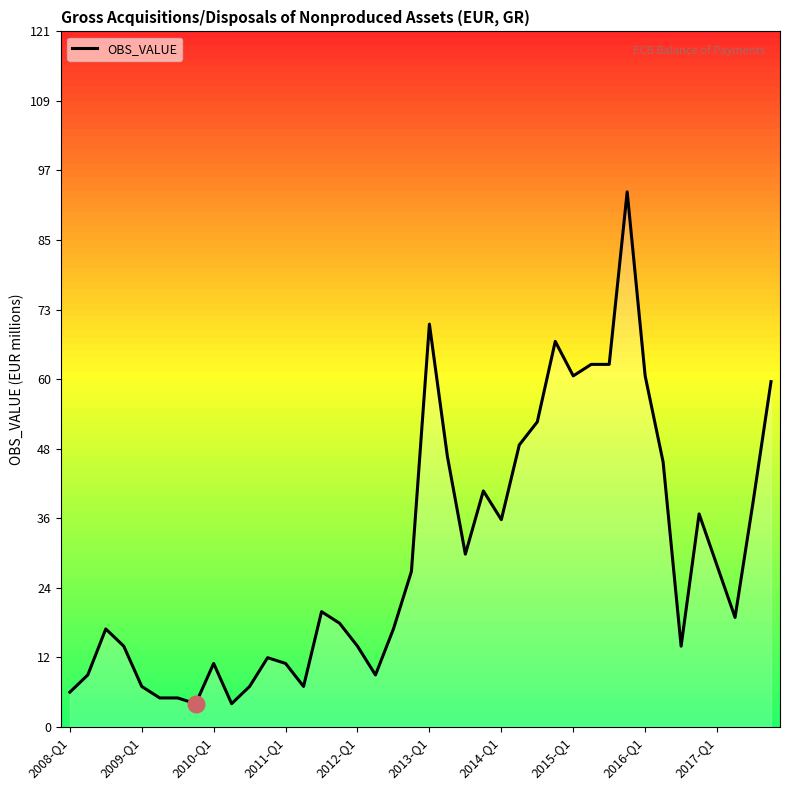

What is the difference between the maximum and minimum values?

89